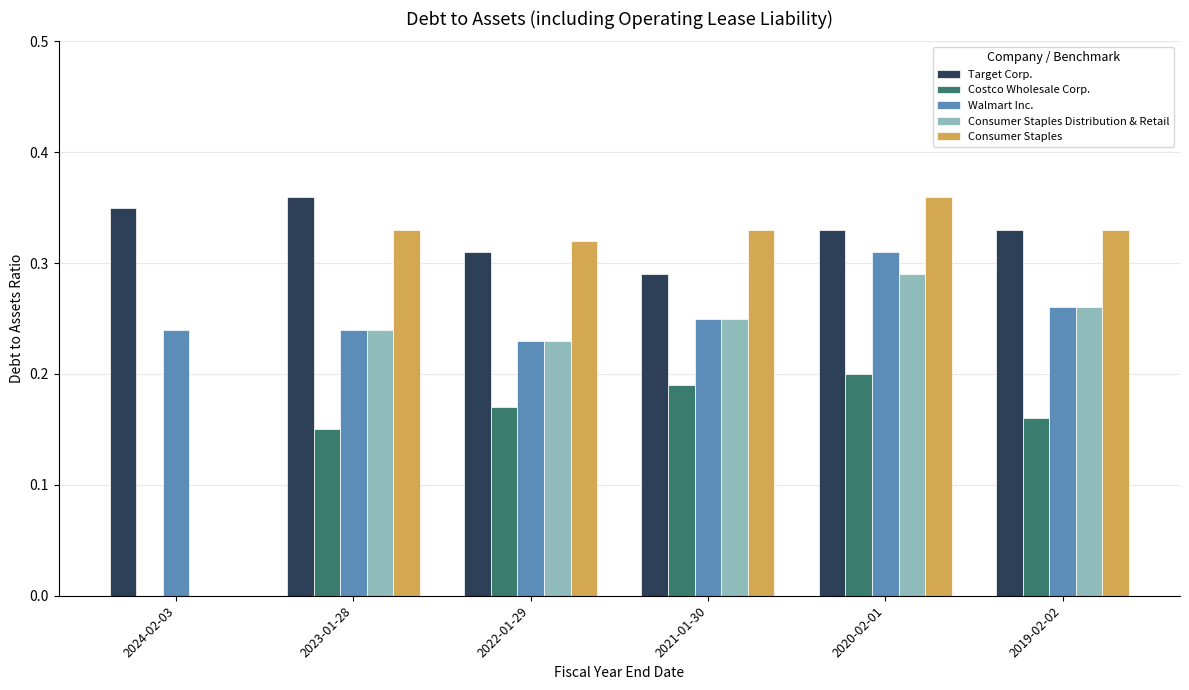

True or false: Walmart Inc. has a value of 0.1 at 2019-02-02.

False